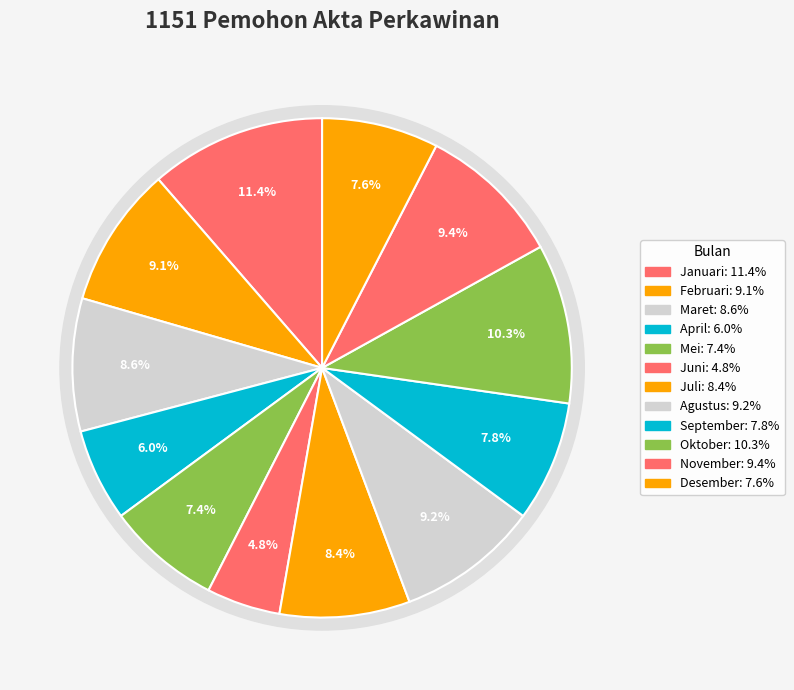

Between Februari and Januari, which is larger?

Januari